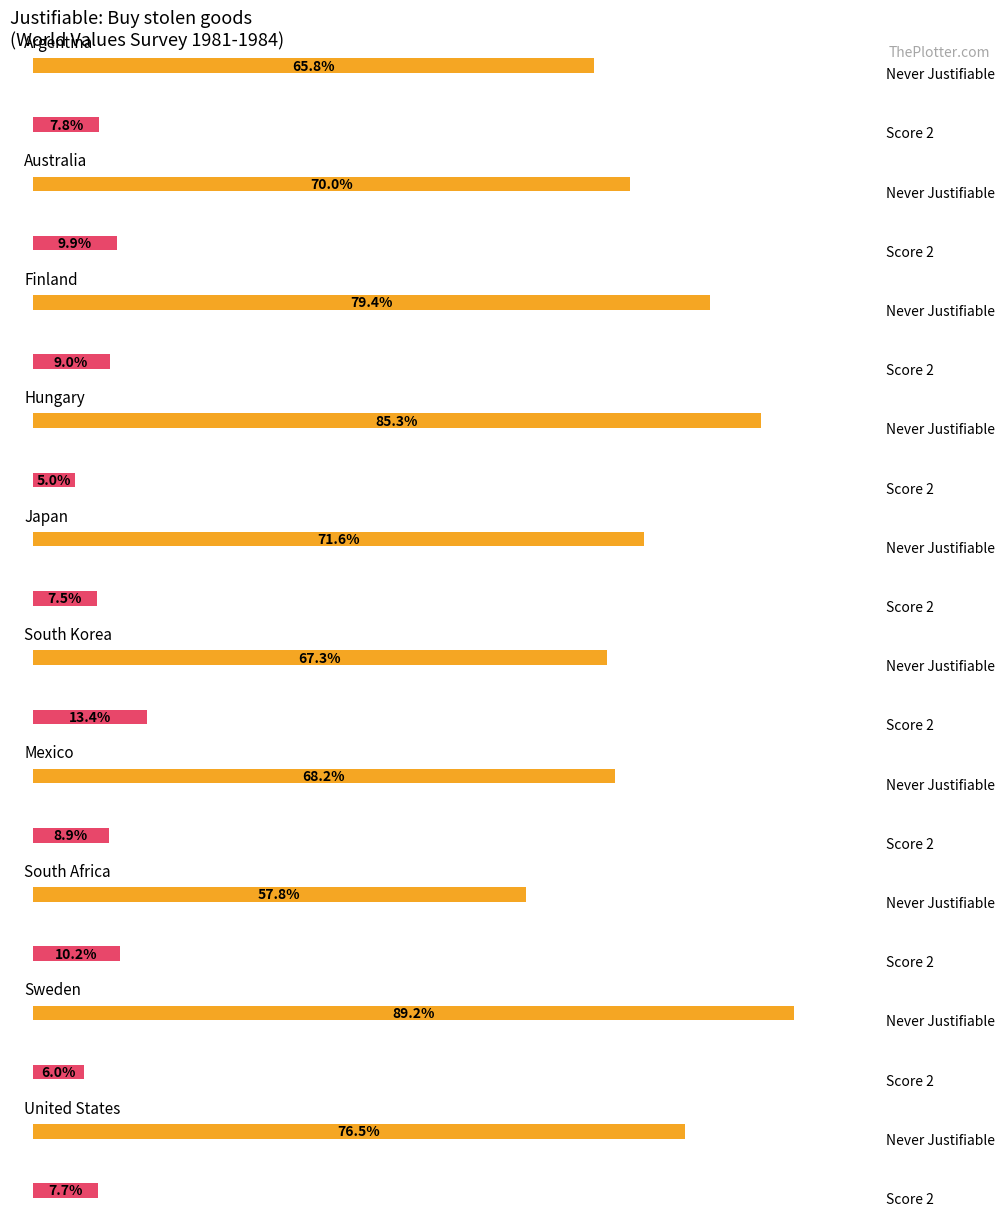

The value of 2 at Finland is 9.0. True or false?

True